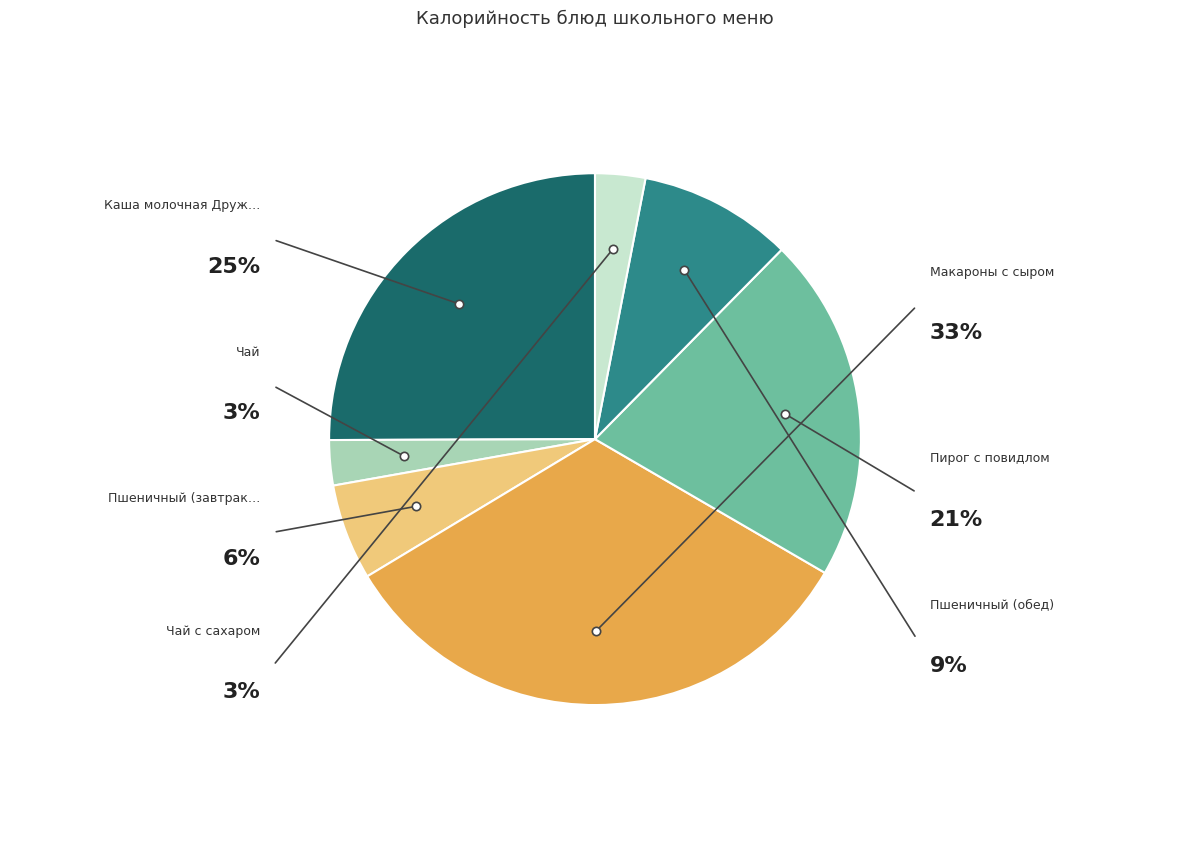

How many segments does this pie chart have?

7